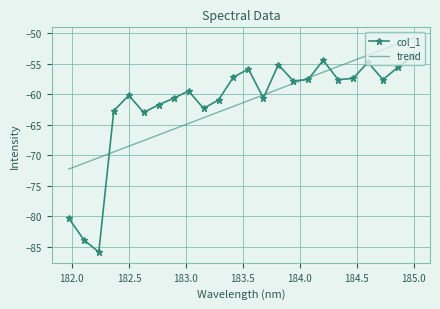

What is the difference between the maximum and second lowest values in the trend series?

20.5